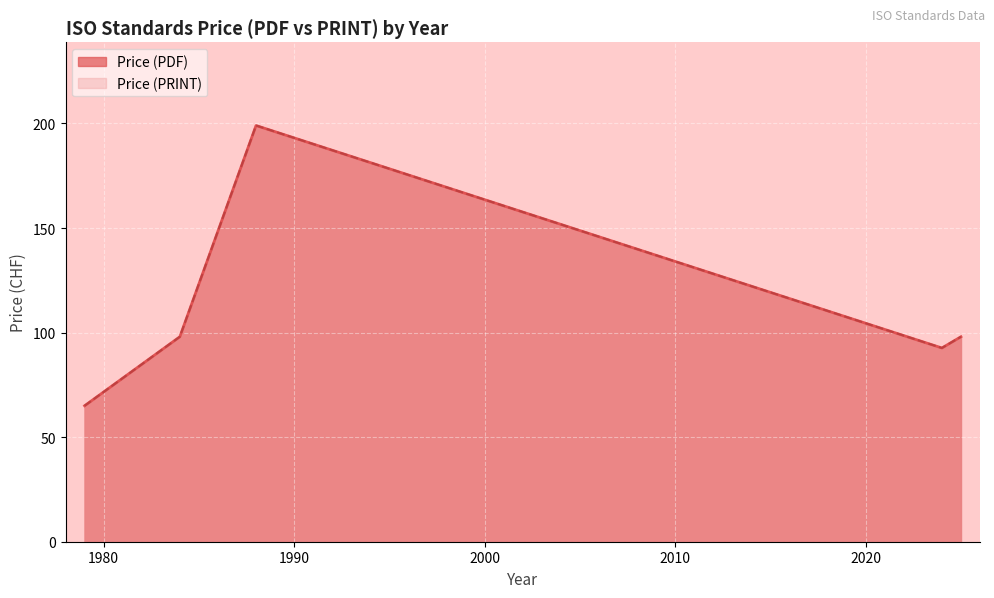

What is the greatest value displayed?

199